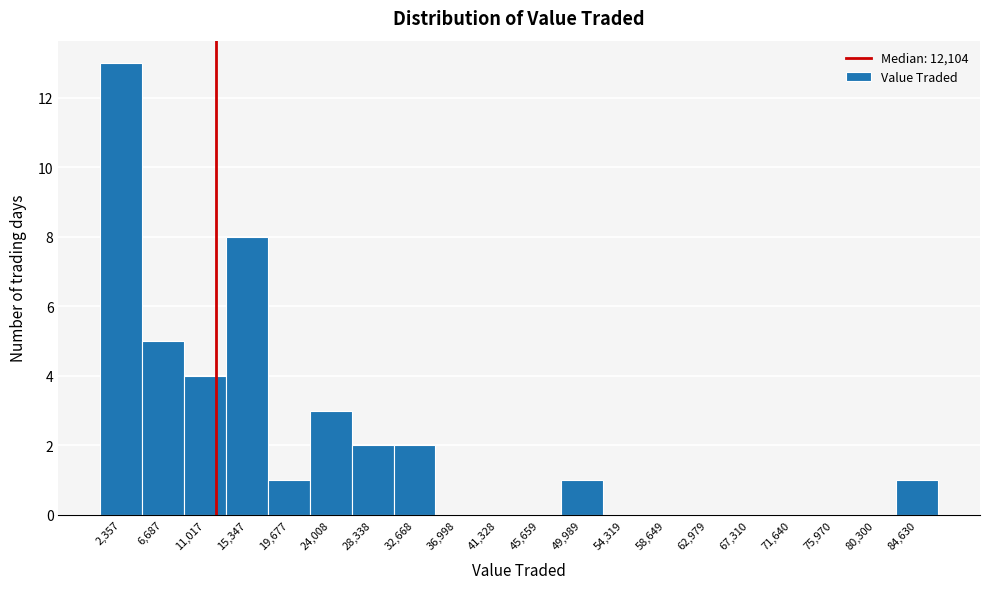

Over which range of the x-axis is the bar tallest?

0 to 4500